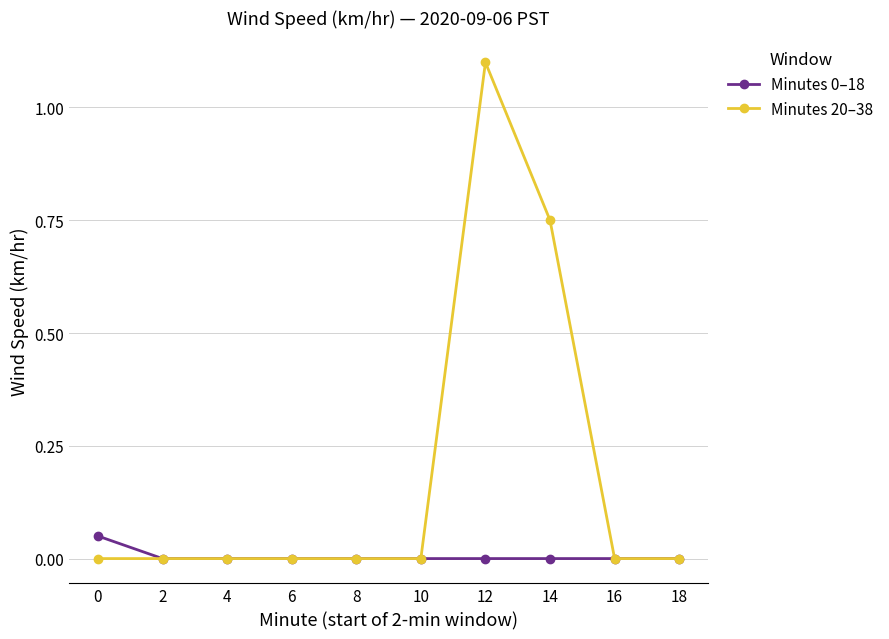

Which series has the largest range (max minus min)?

Minutes 20–38